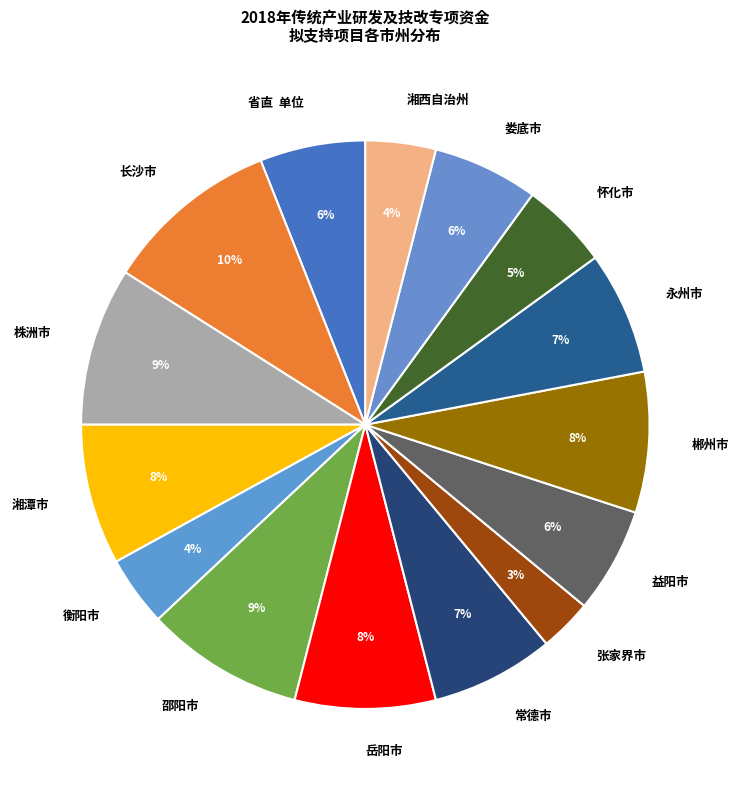

To the nearest percent, what is the difference between the 长沙市 and 常德市 slice percentages?

3%